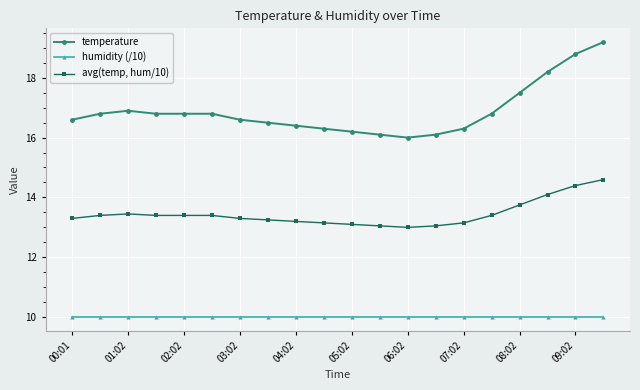

What is the sum of all avg(temp, hum/10) values?

268.8